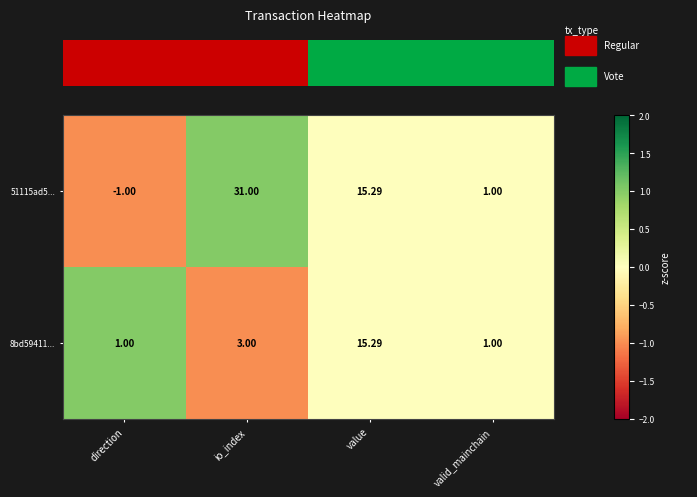

What is the smallest value displayed?

-1